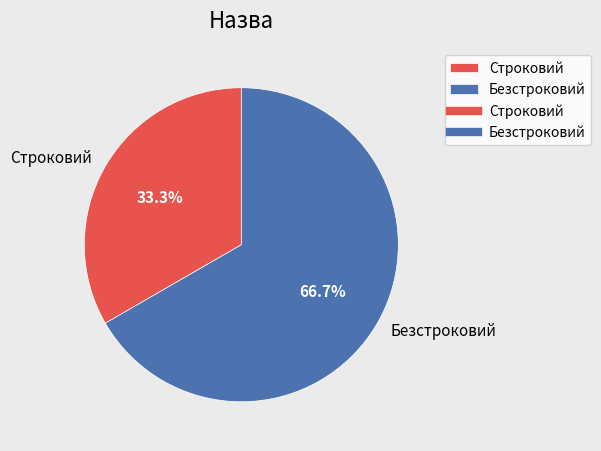

To the nearest percent, what portion does Безстроковий represent?

67%